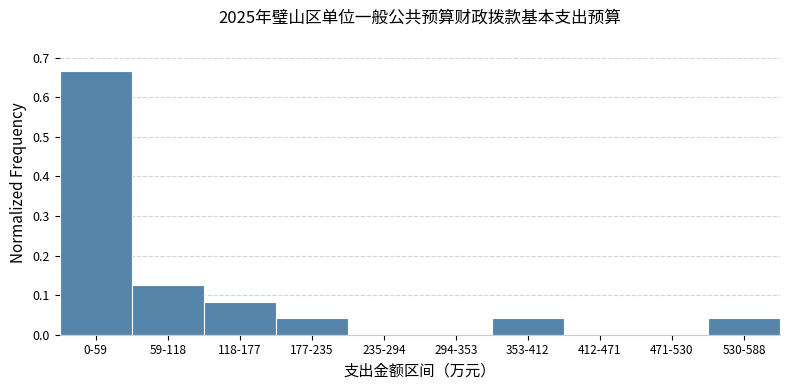

Between 353-412 and 471-530, which is larger?

353-412